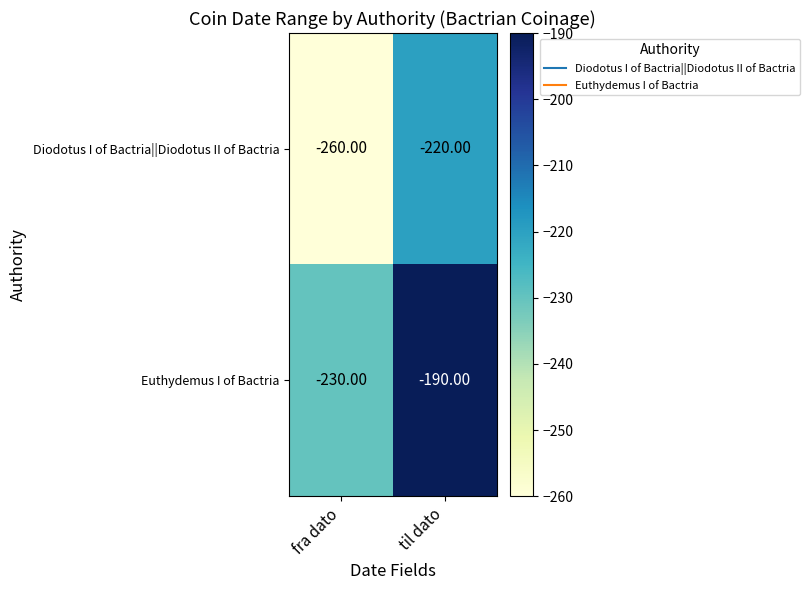

Where is Diodotus I of Bactria||Diodotus II of Bactria nearest to the value -240?

fra dato